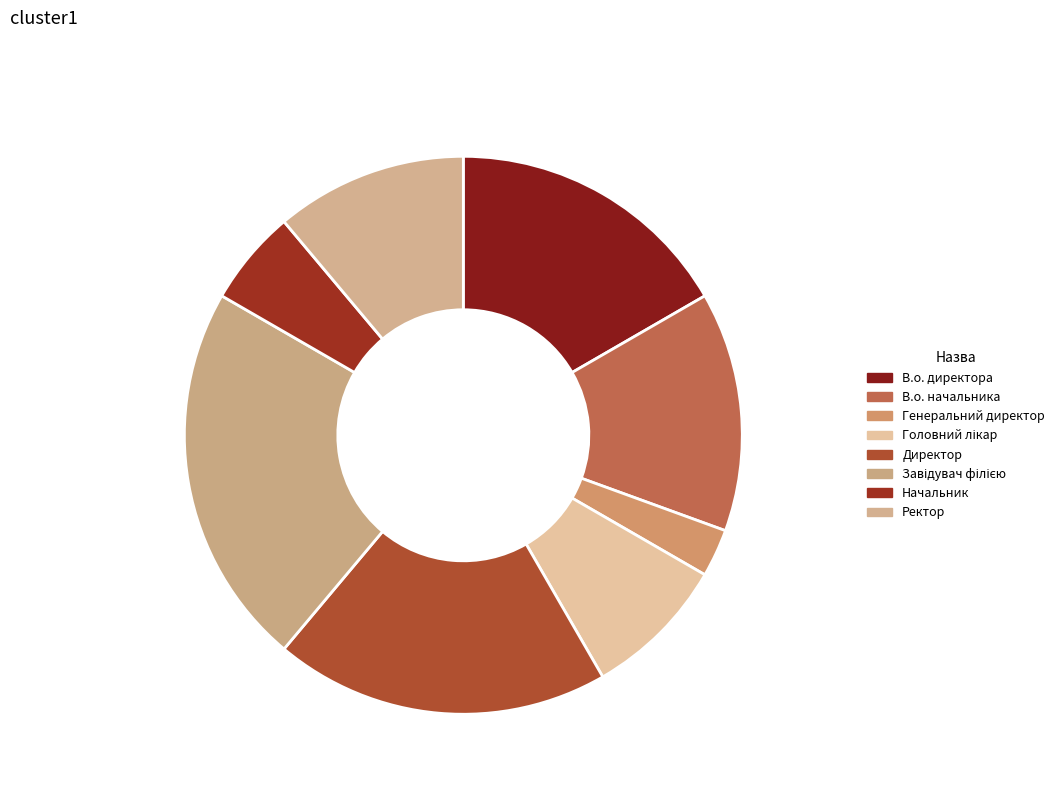

What portion of the pie excludes Директор 19.4%?

80.6%